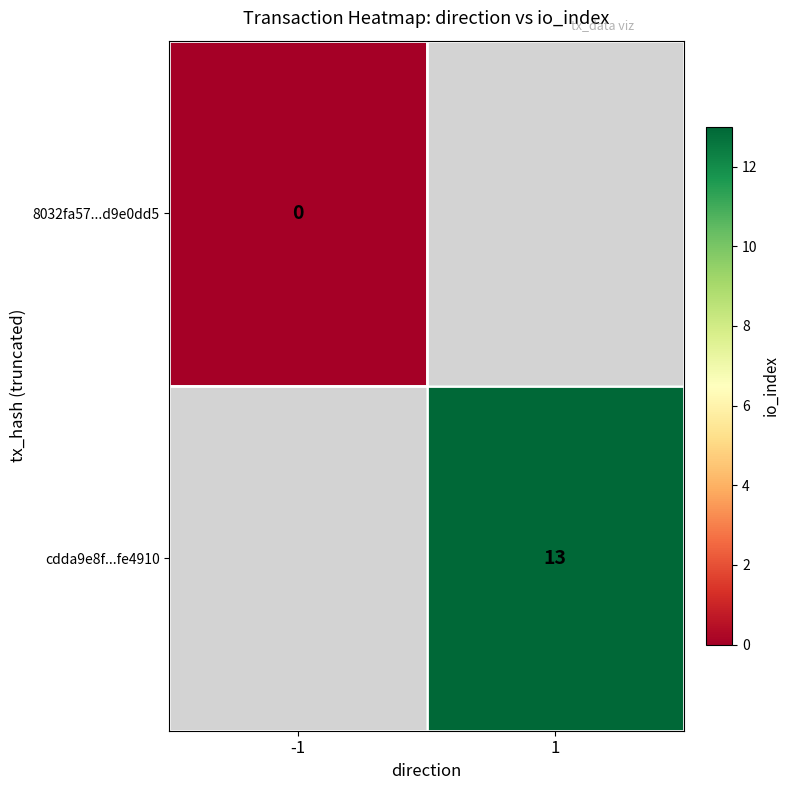

At how many categories does at least one series exceed 3?

1